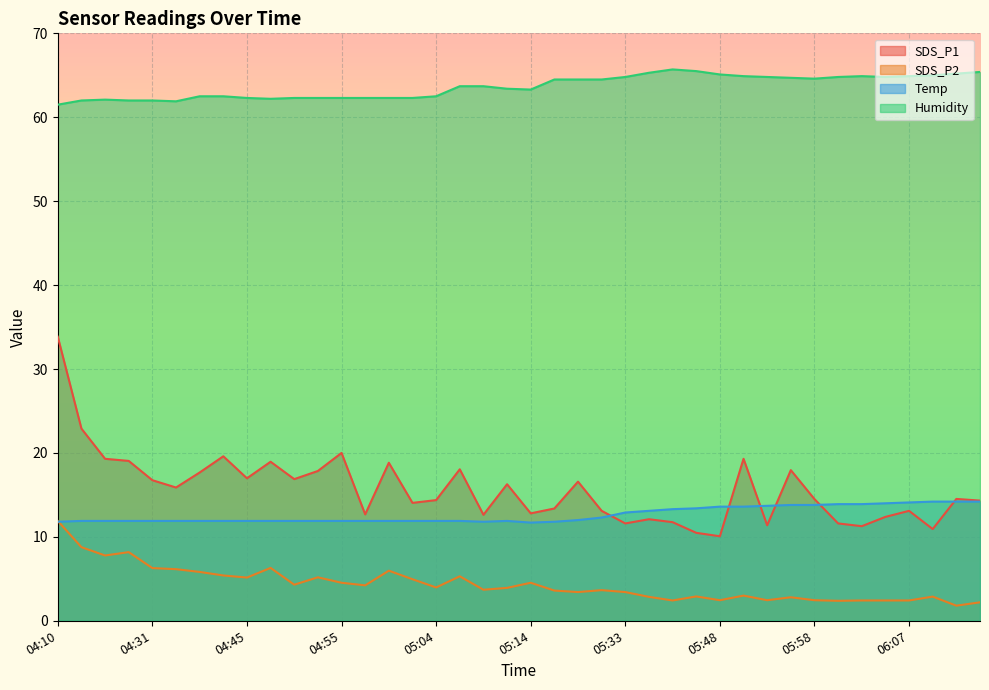

What is the difference between the maximum and minimum values in the SDS_P2 series?

10.1